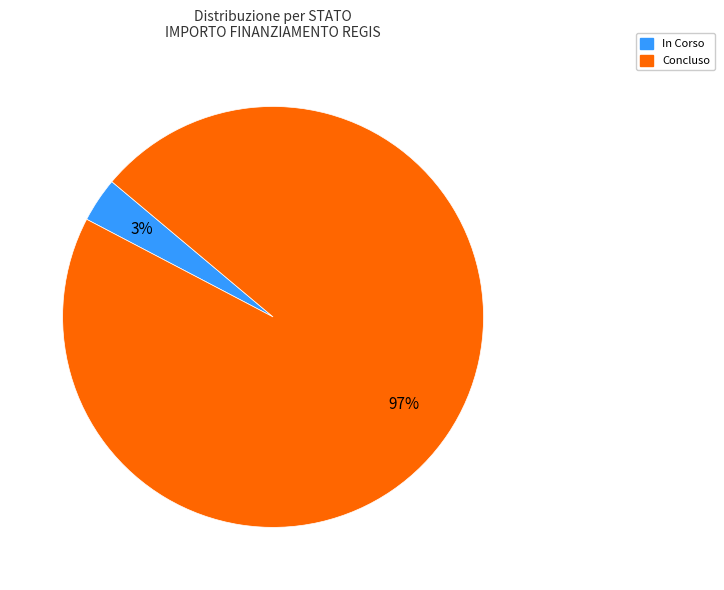

Is there a majority slice in this chart?

Yes